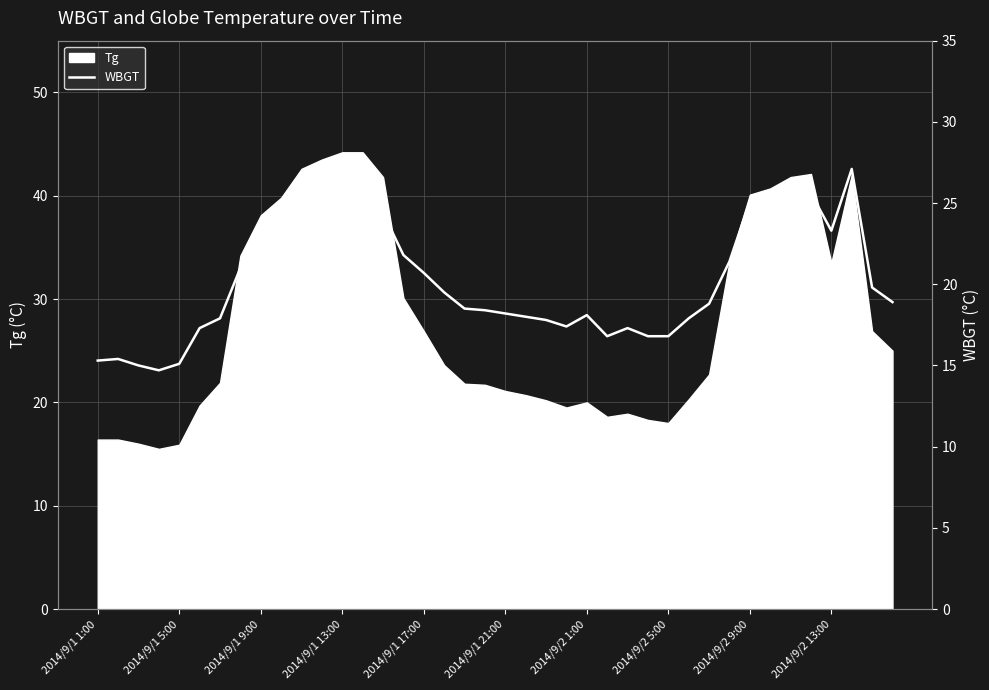

What is the highest value of the Tg series?

44.2